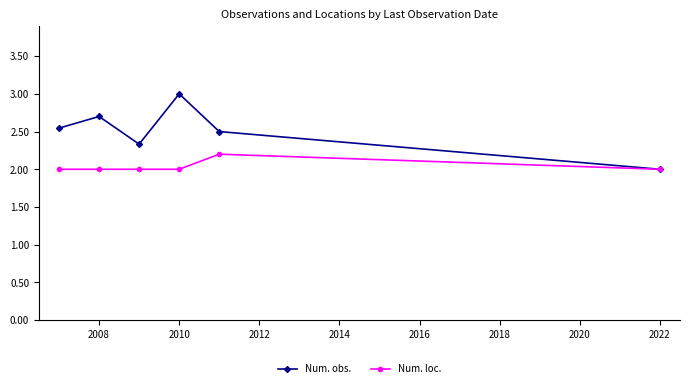

What is the difference between the maximum and second lowest values in the Num. obs. series?

0.7